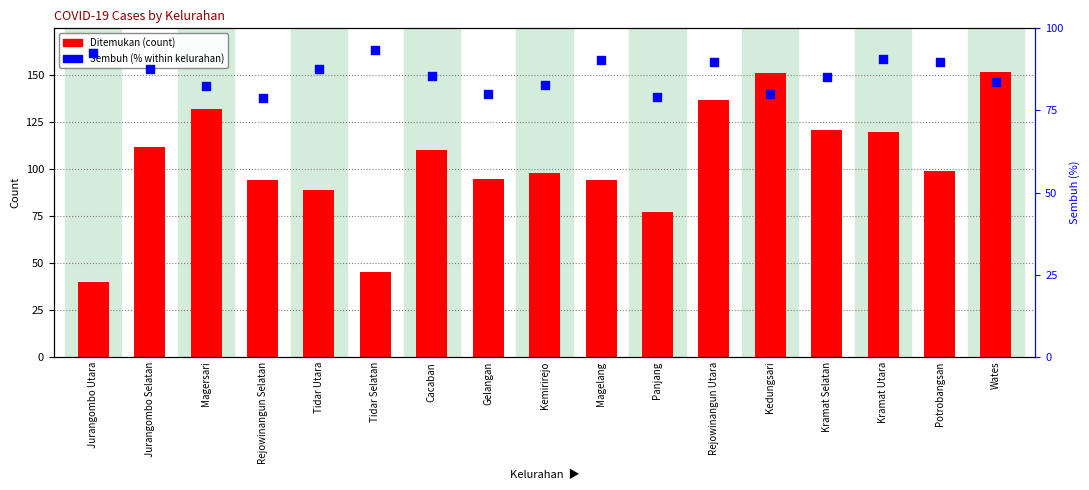

At which category is the sum across all series the highest?

Wates